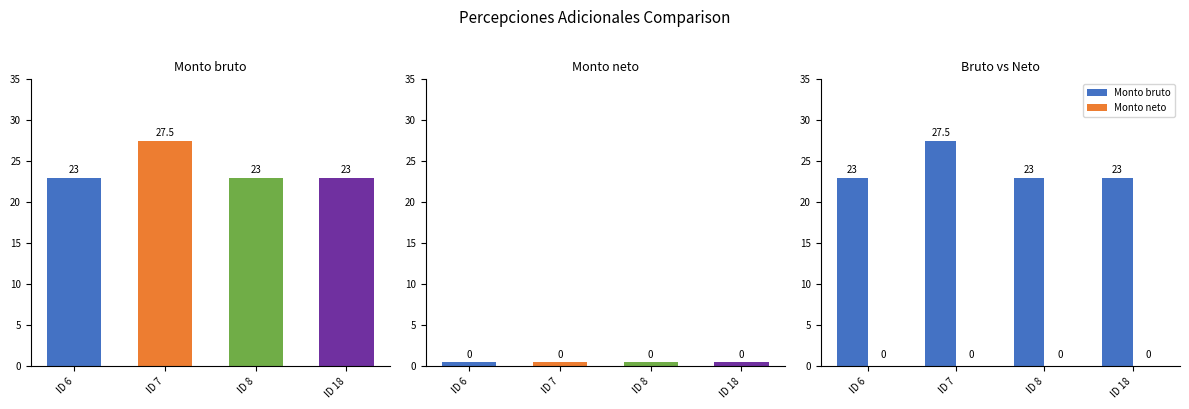

Which series has the largest total across all categories?

Monto bruto